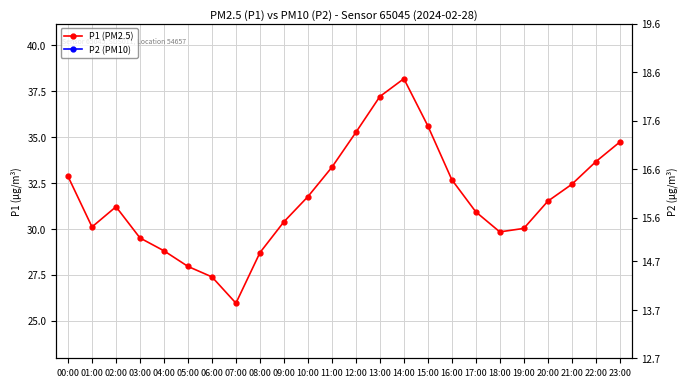

True or false: P1 and P2 cross at least once.

False